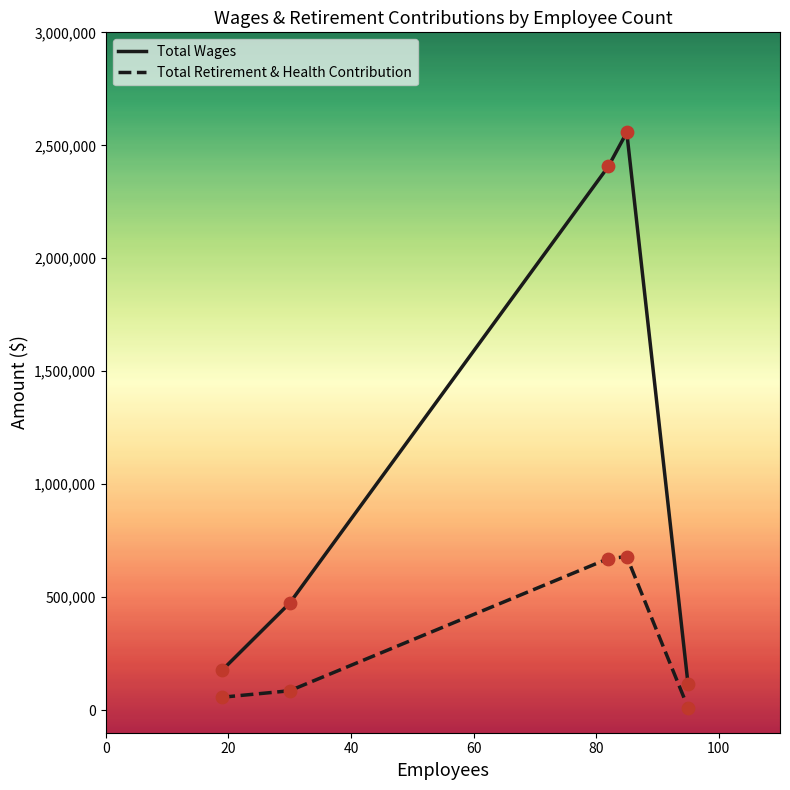

What is the highest value of the Total Wages series?

2557406